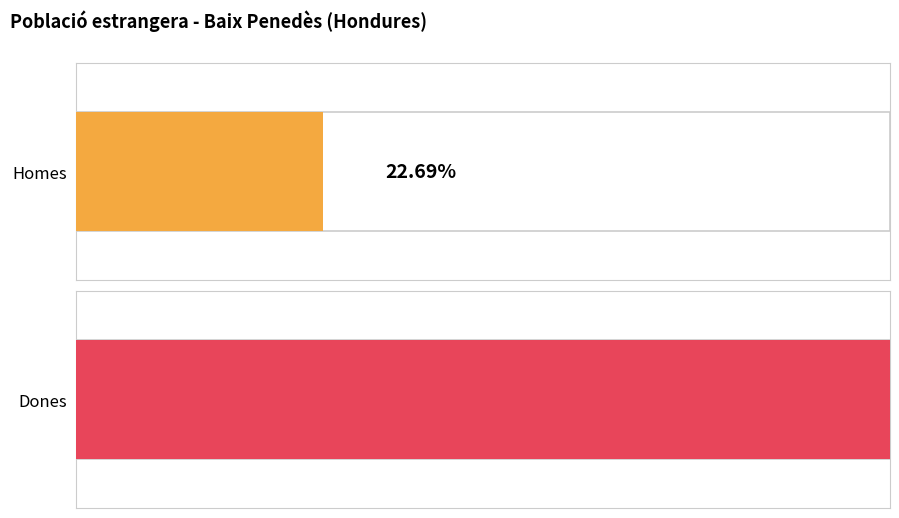

Rank the series by their maximum value, from lowest to highest.

Homes, Dones